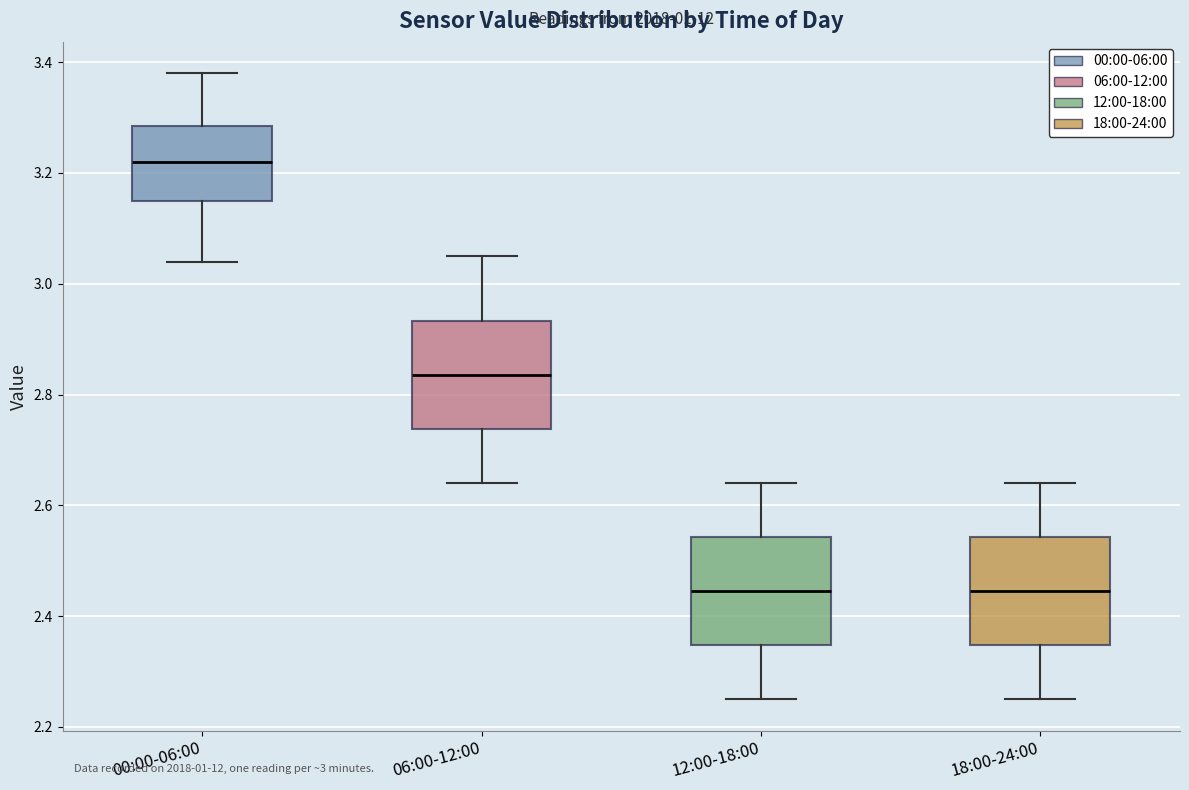

Reading left to right, read every box against the y-axis: the position of its median line, the range the box covers, and the ends of its whiskers. The values are not printed on the chart, so give them approximately, as read against the axis.

00:00-06:00: median 3.22, box 3.16 to 3.28, whiskers 3.04 to 3.38
06:00-12:00: median 2.84, box 2.74 to 2.94, whiskers 2.64 to 3.06
12:00-18:00: median 2.44, box 2.34 to 2.54, whiskers 2.26 to 2.64
18:00-24:00: median 2.44, box 2.34 to 2.54, whiskers 2.26 to 2.64